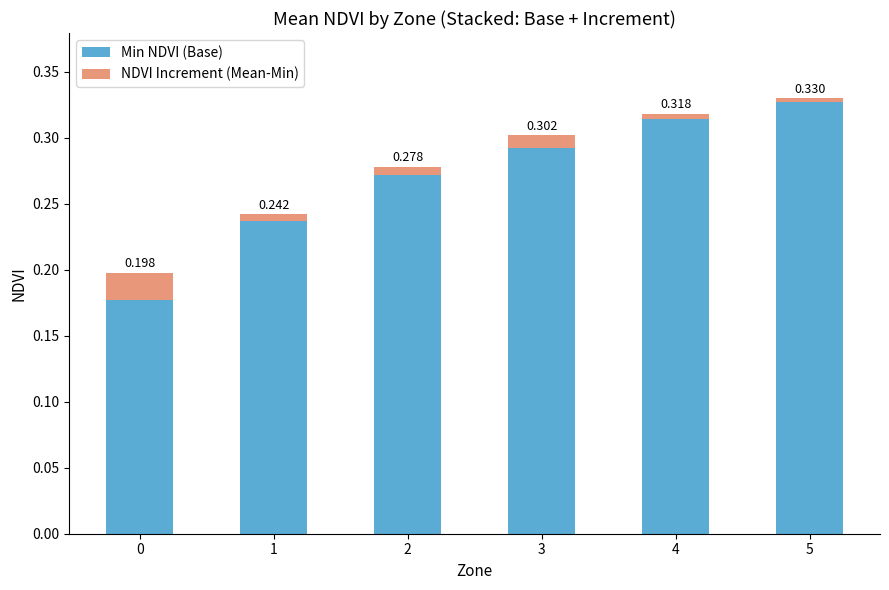

Count the number of categories in the chart.

6